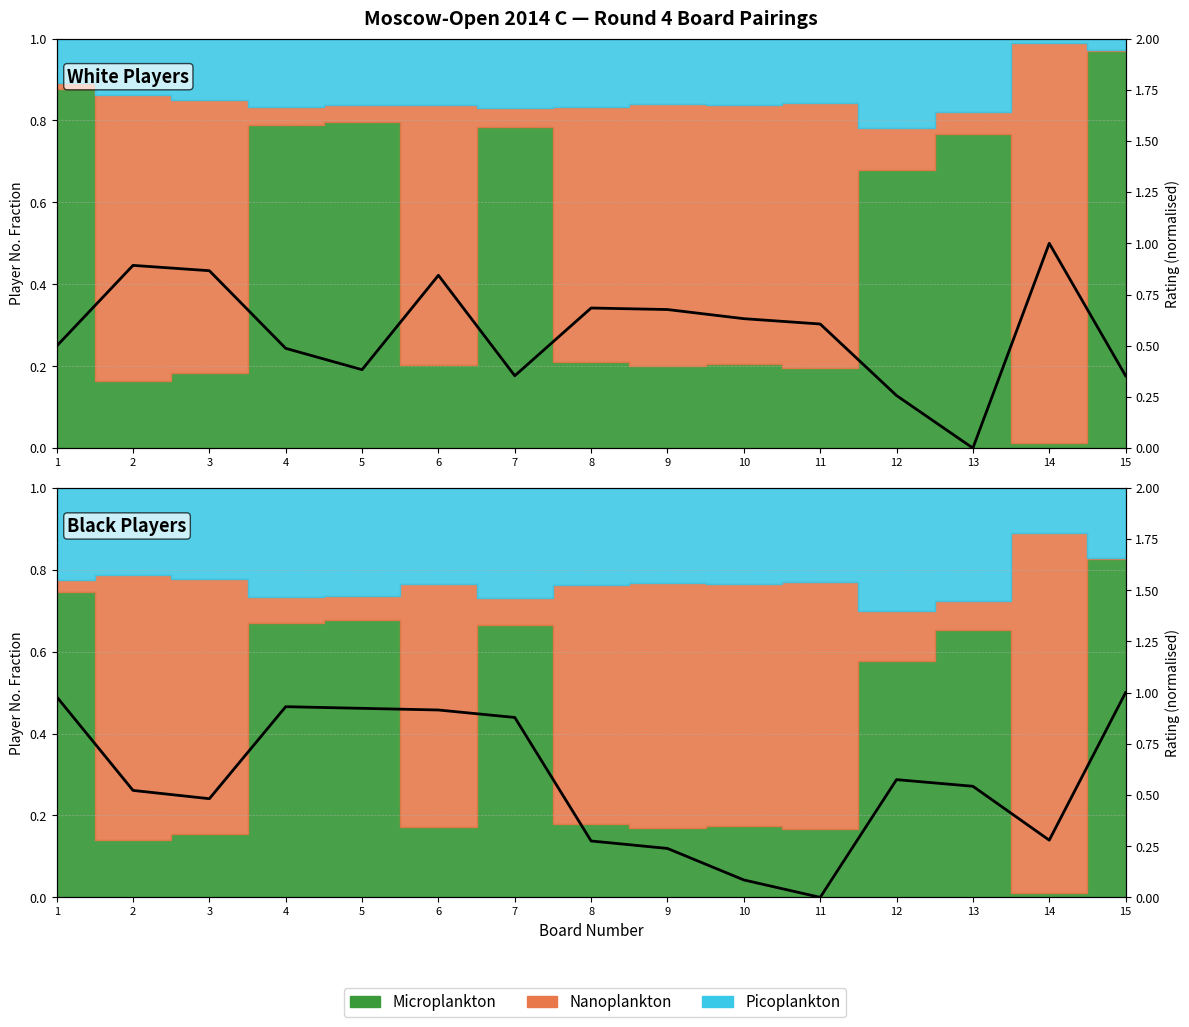

The value at 15 is 1.0. True or false?

True